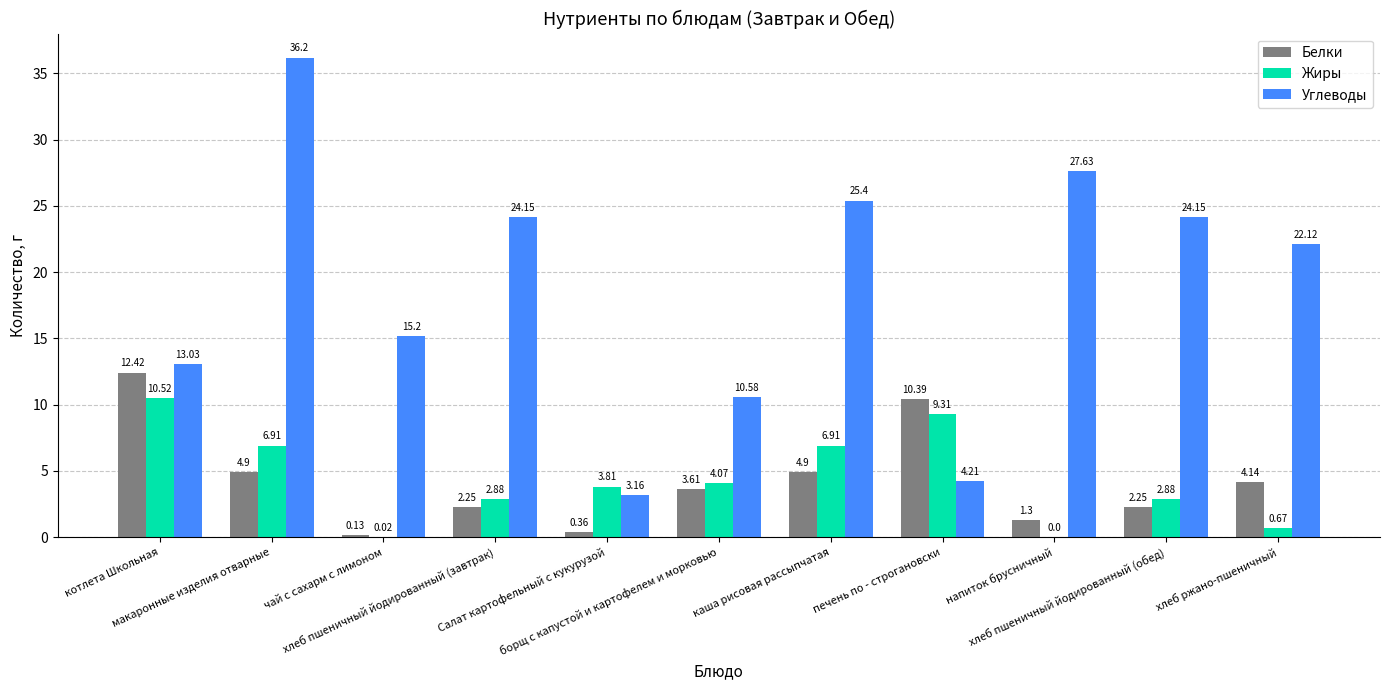

What are all the series names shown in the legend?

Белки, Жиры, Углеводы